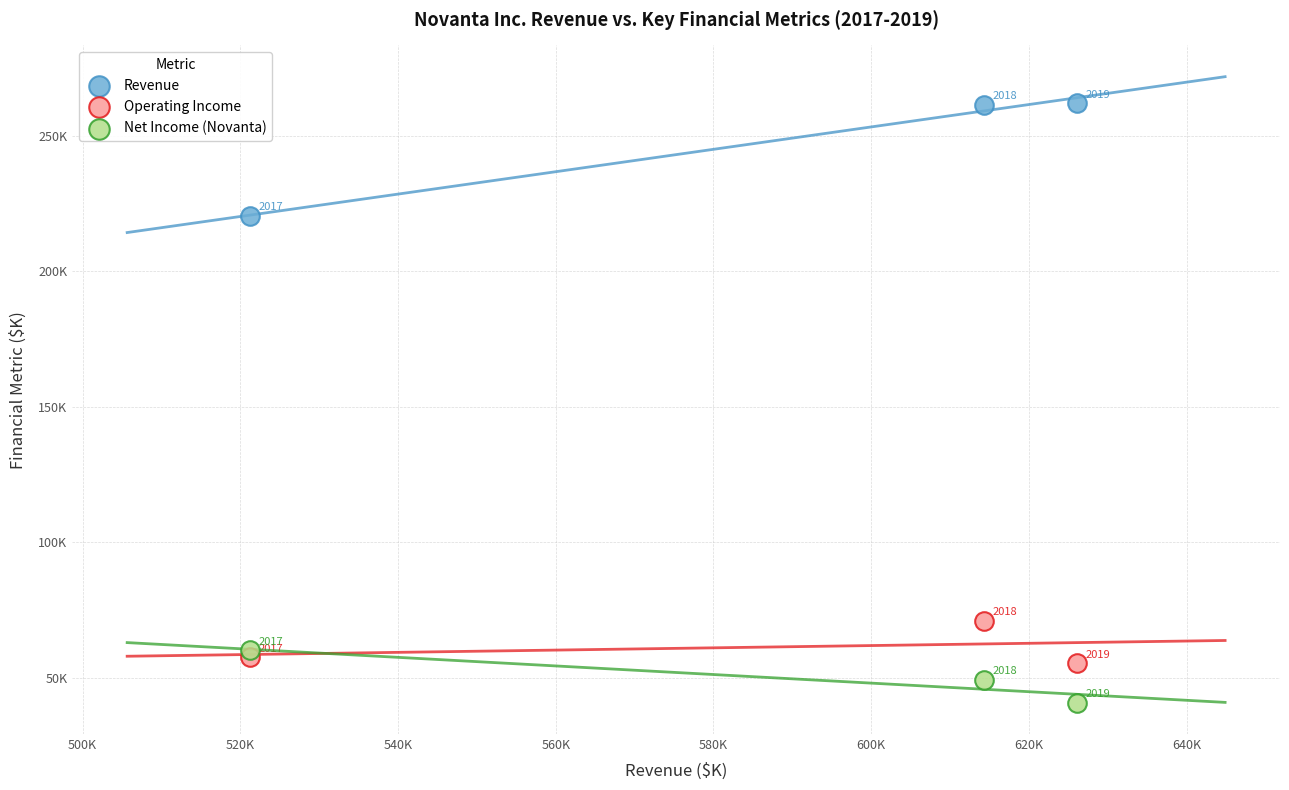

Which series contains the lowest Y value?

Net Income (Novanta)